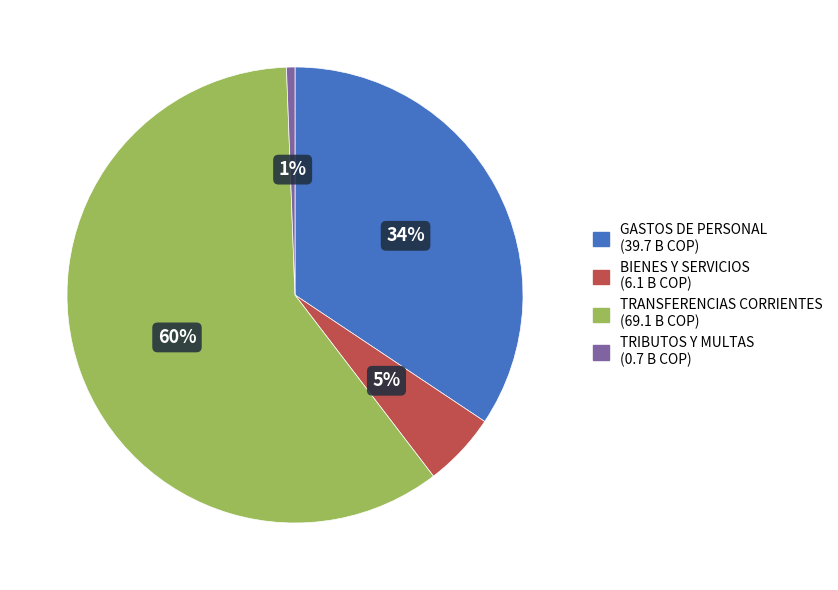

To the nearest percent, what is the average slice percentage?

25%